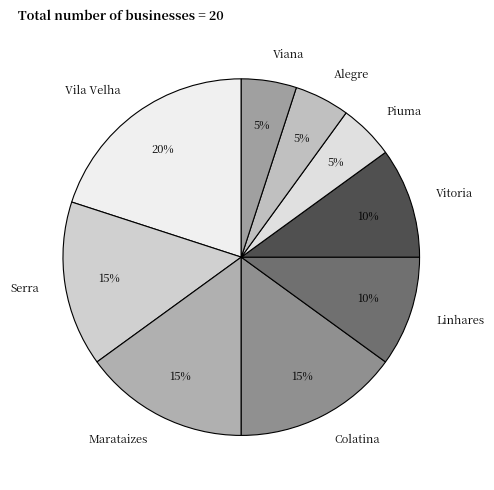

Is the sum of Viana and Linhares greater than half?

No